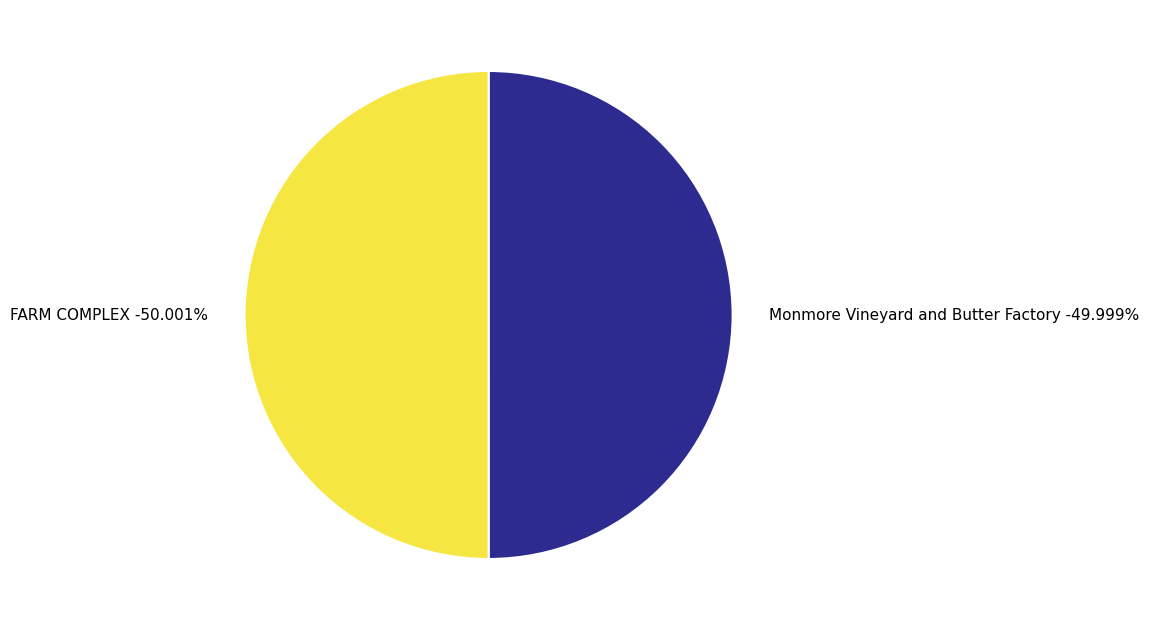

Rank the categories by value from lowest to highest.

Monmore Vineyard and Butter Factory, FARM COMPLEX